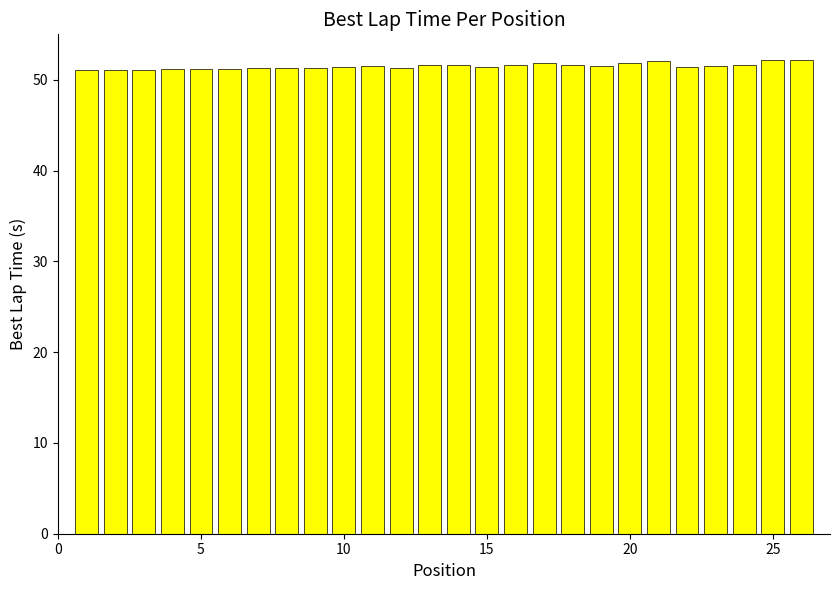

What is the difference between the second highest and minimum values?

1.1